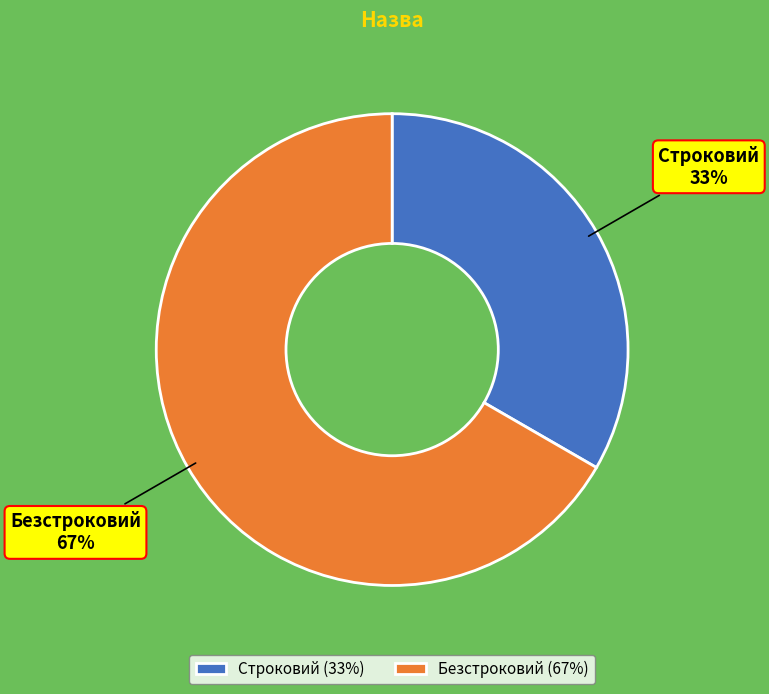

To the nearest percent, what is the average slice percentage?

50%